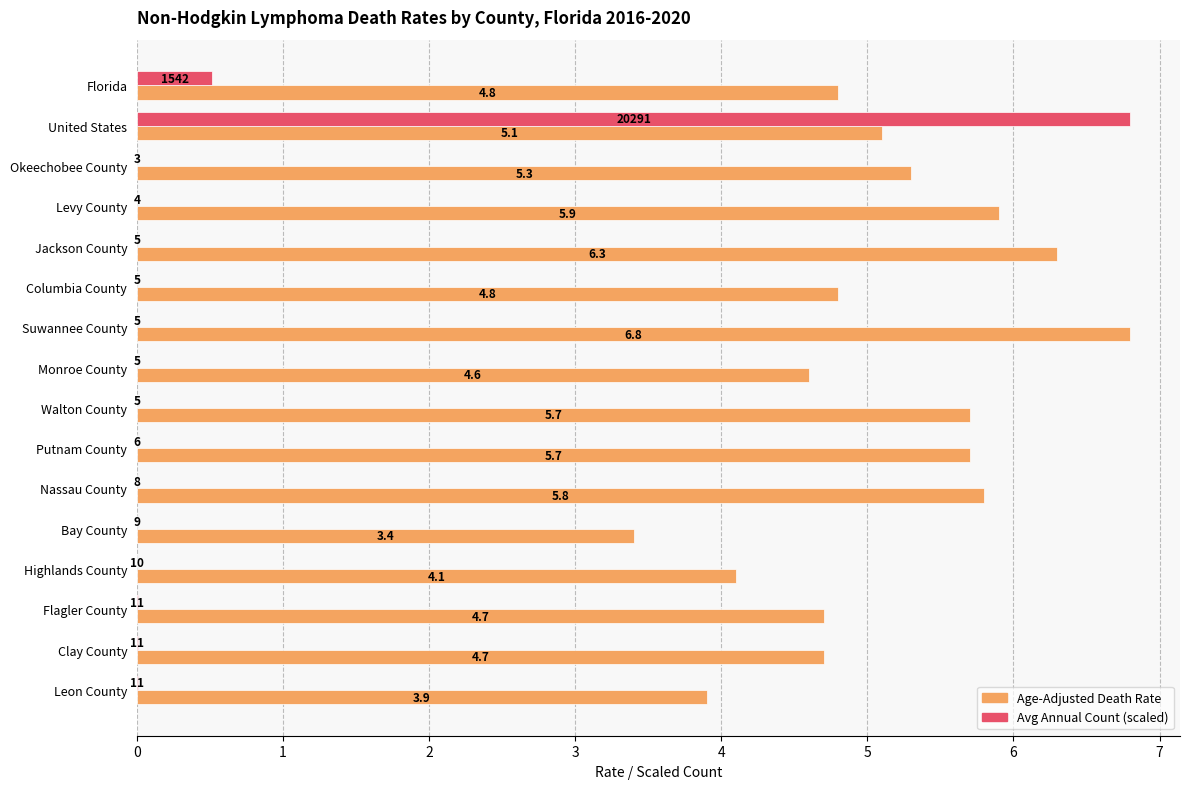

Which series changed the most between Suwannee County and Flagler County?

Age-Adjusted Death Rate